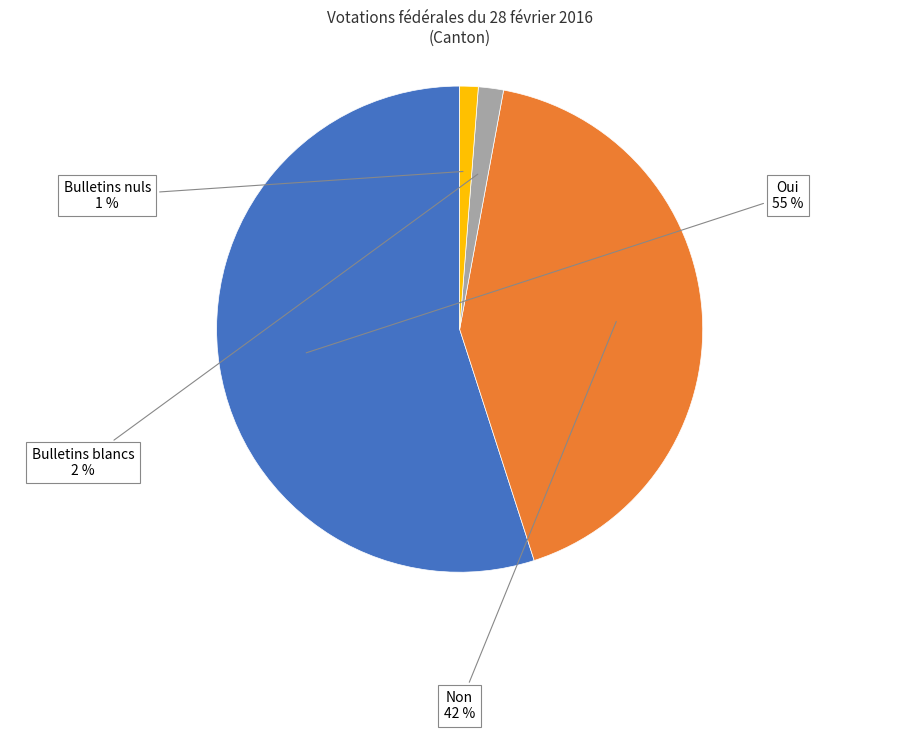

To the nearest percent, what is the average slice percentage?

25%